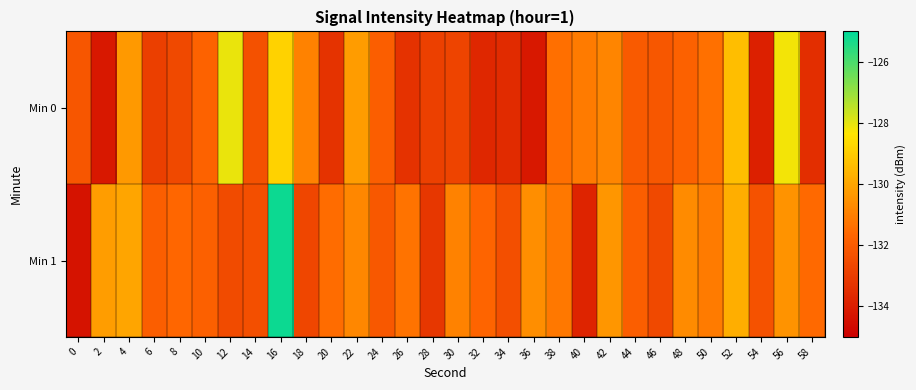

What is the difference between the highest and lowest values at 30?

1.8